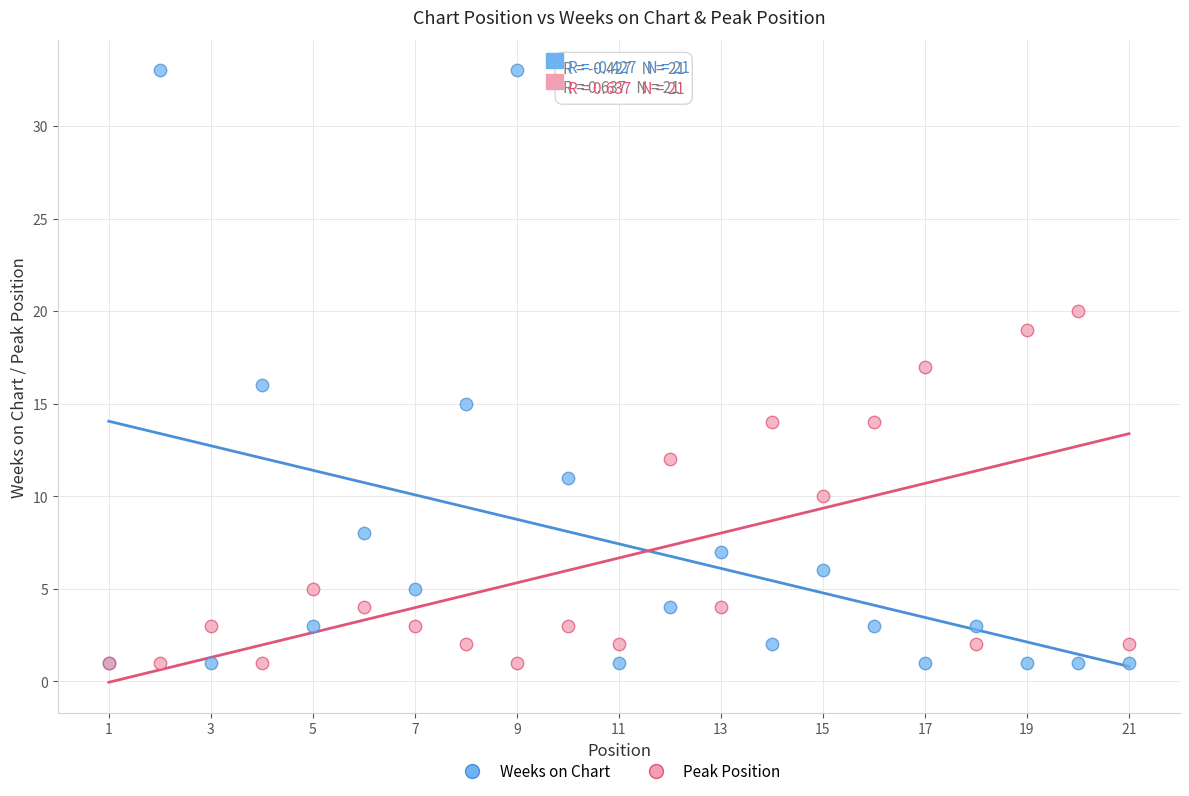

What are all the series names shown in the legend?

Weeks on Chart, Peak Position